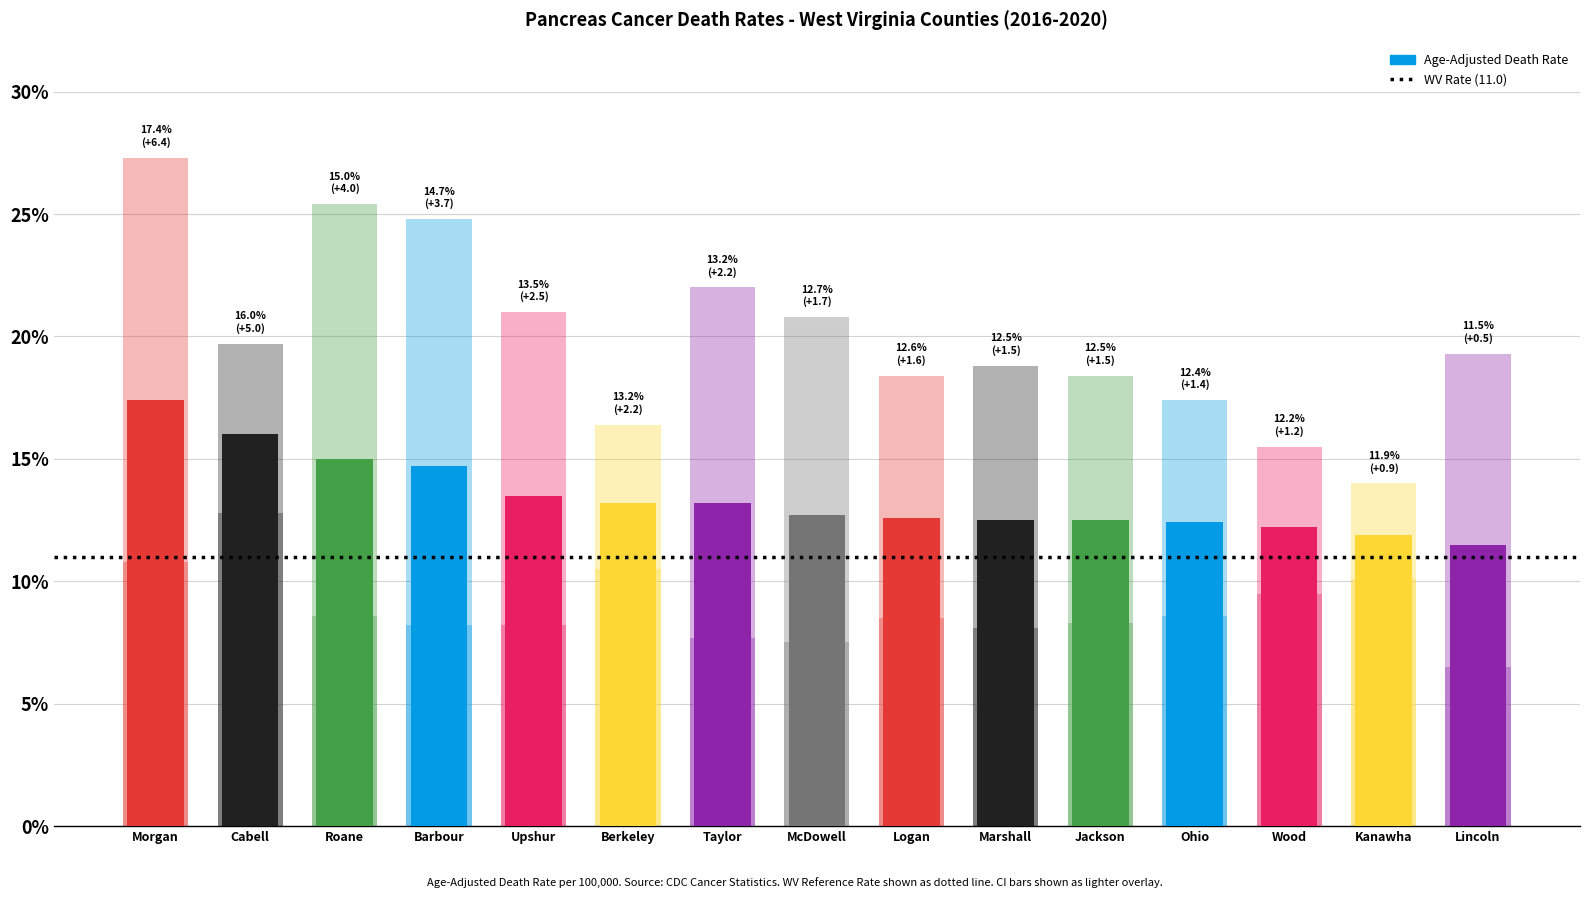

What is the maximum value shown in the chart?

27.3